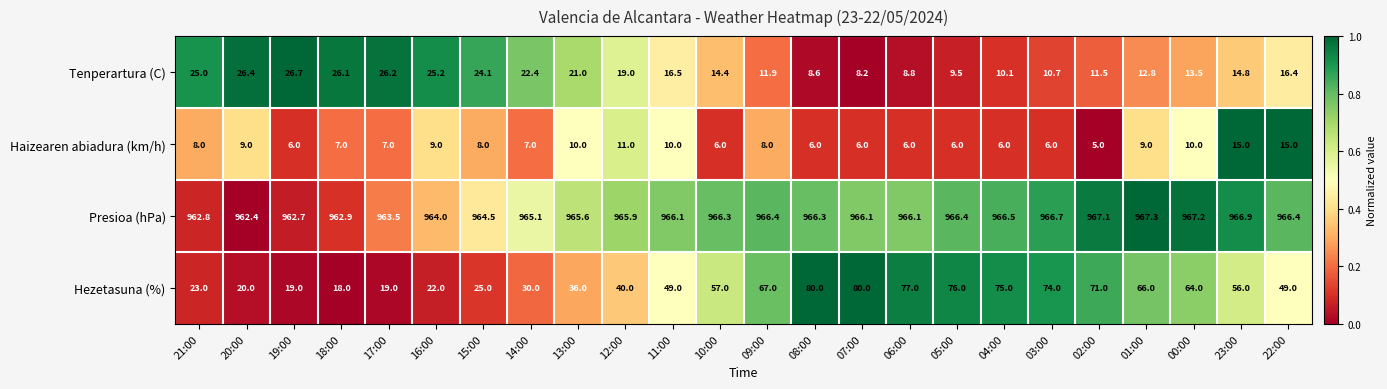

Is it true that Tenperartura (C) equals 39.4 at 14:00?

False